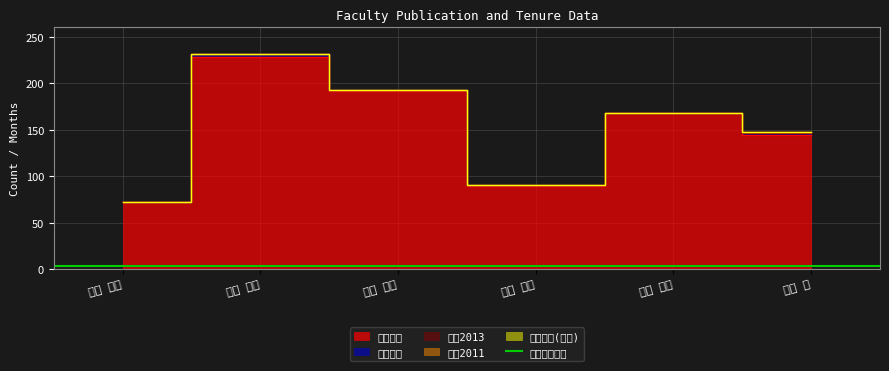

Count the 著作合計 values in the range 0 to 2.

5